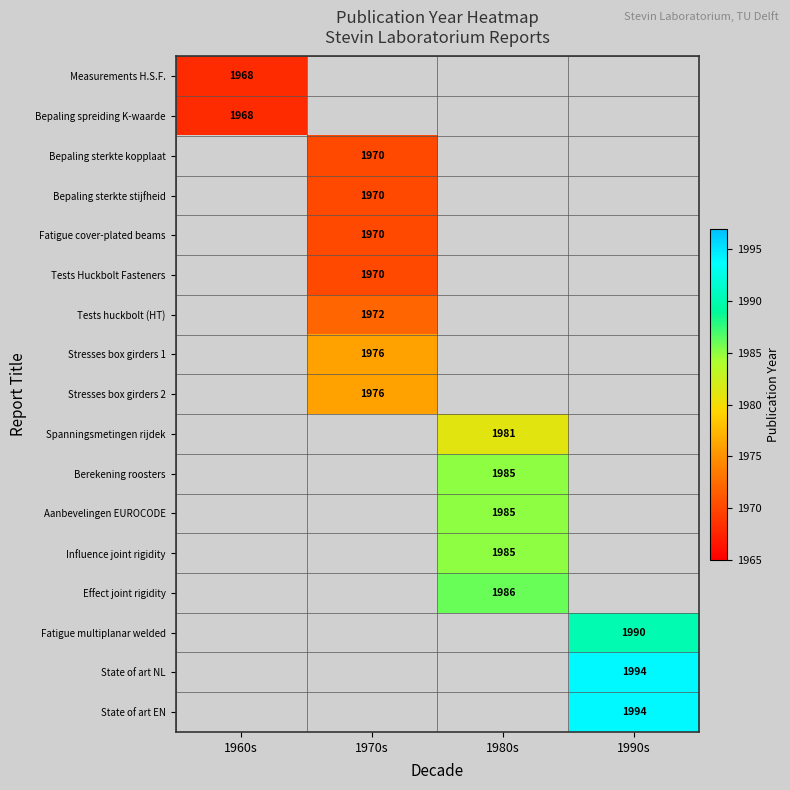

What value does the Berekening roosters series have at 1980s?

1985.0